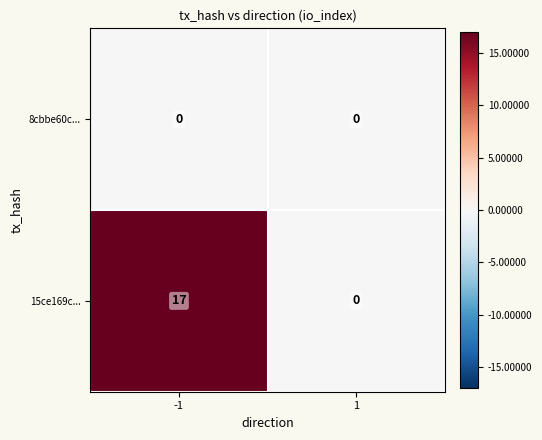

How many categories are shown in the chart?

2